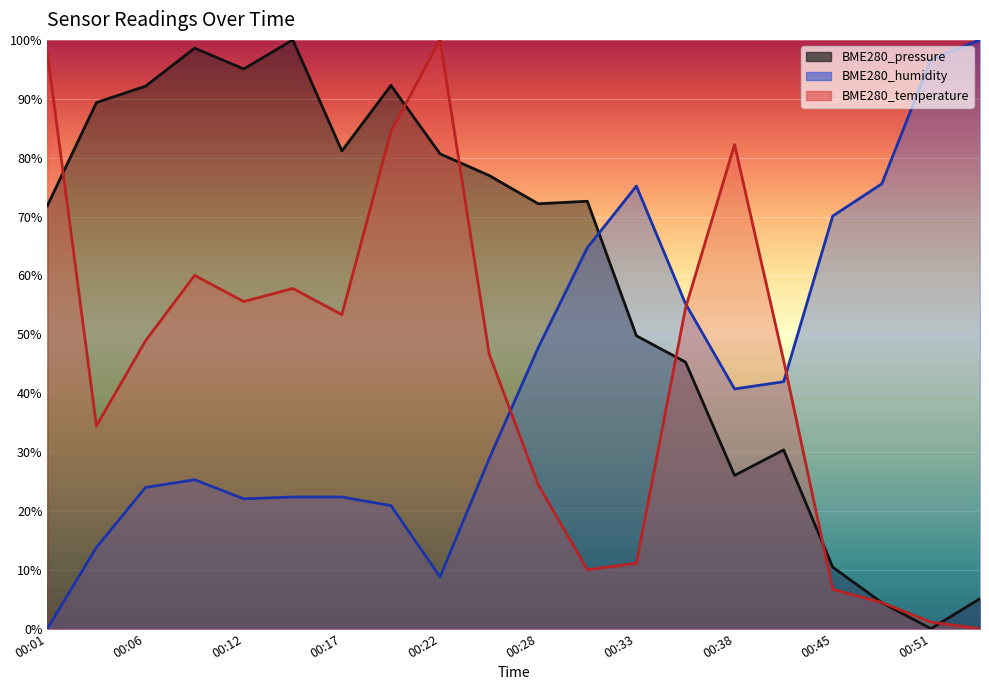

How many lines are shown in the chart?

3